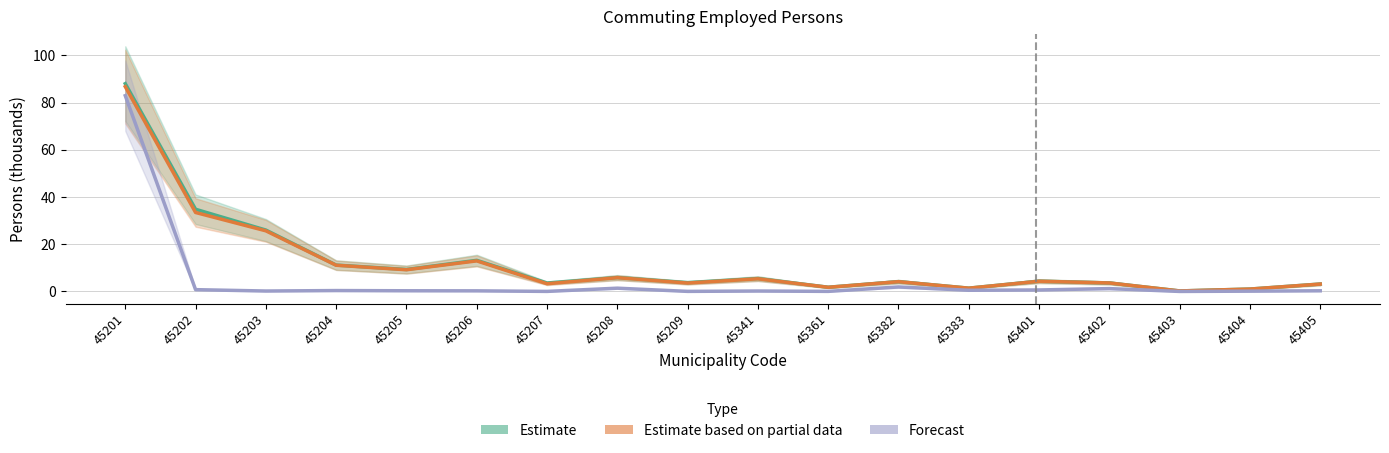

Which series has the widest spread of values?

Estimate